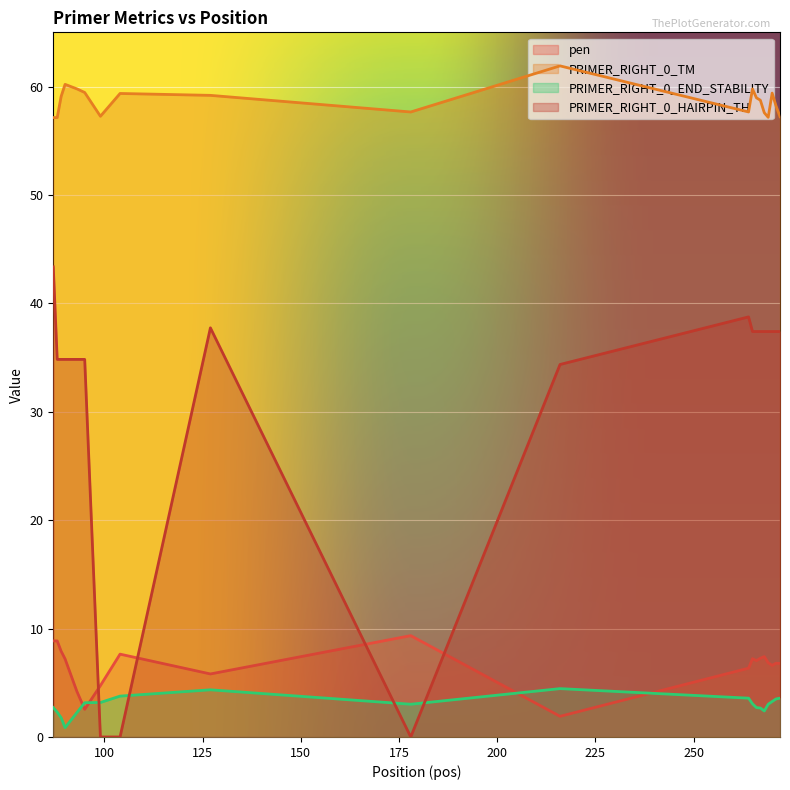

How many distinct data groups are displayed?

4